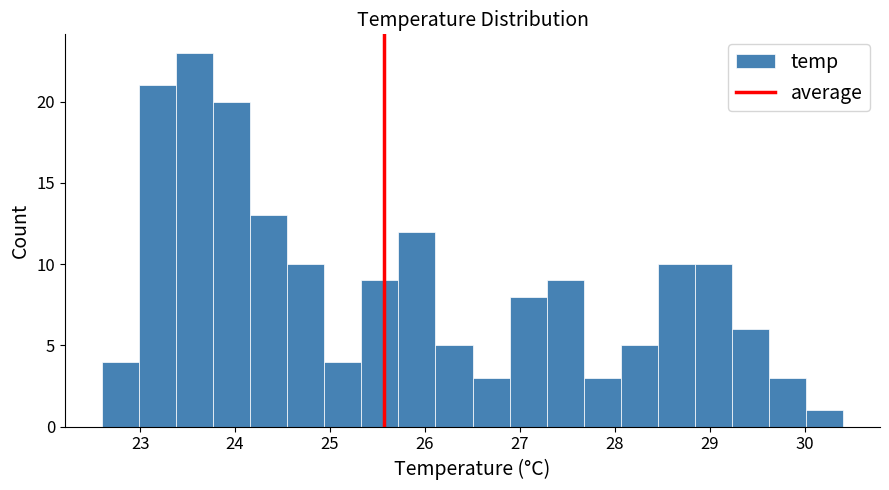

Around what value on the x-axis is the tallest bar? Give the approximate position of its centre, as read against the axis.

23.6